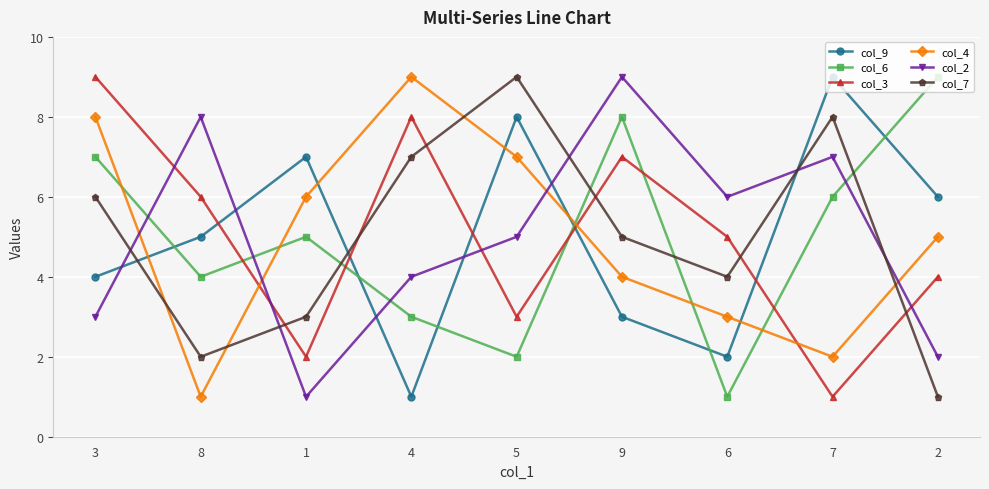

What is the smallest value displayed?

1